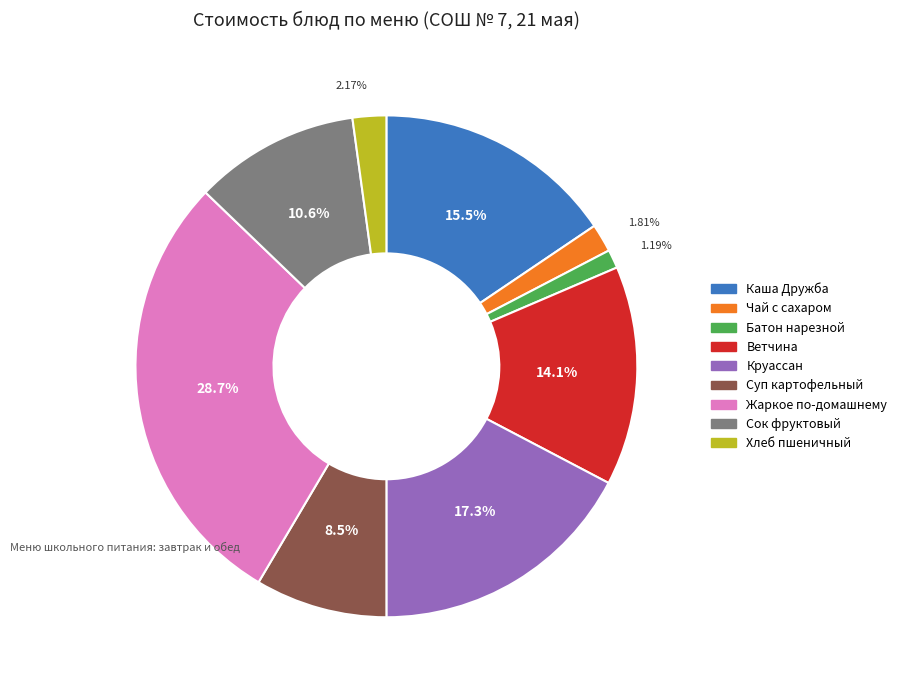

True or false: Сок фруктовый accounts for 20% of the total.

False